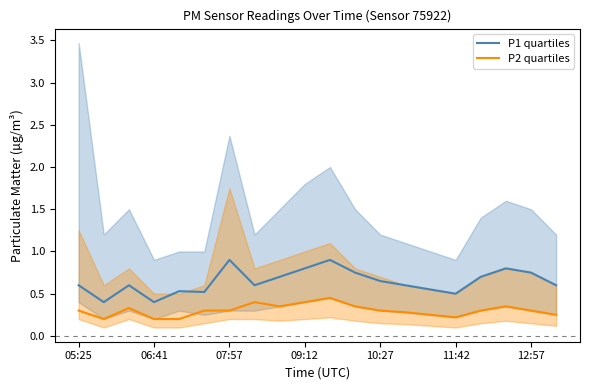

What are all the series names shown in the legend?

P1 quartiles, P2 quartiles